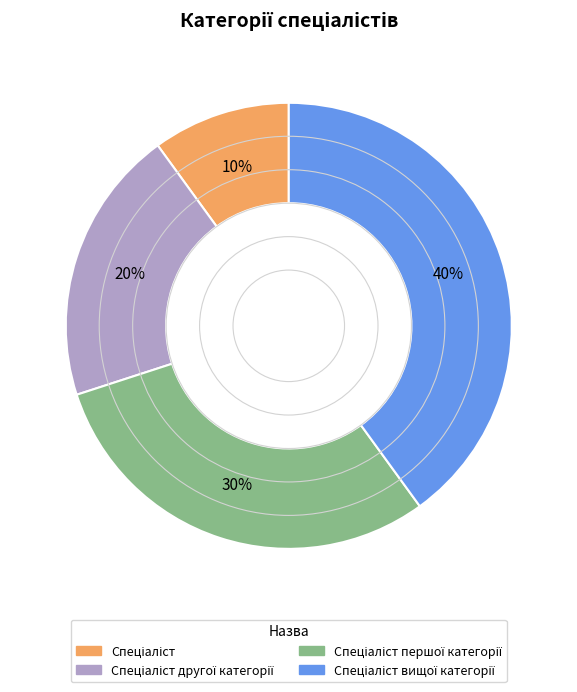

To the nearest percent, what is the average slice percentage?

25%